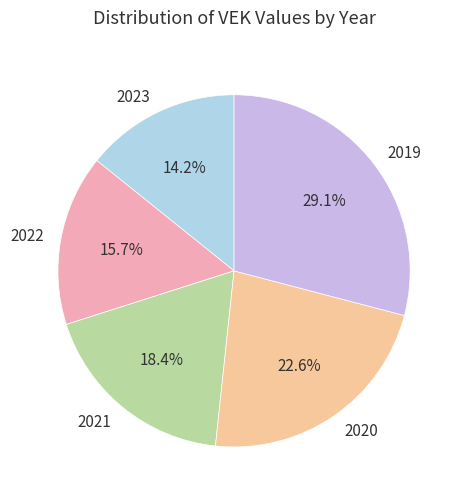

What is the smallest slice in the pie chart?

2023